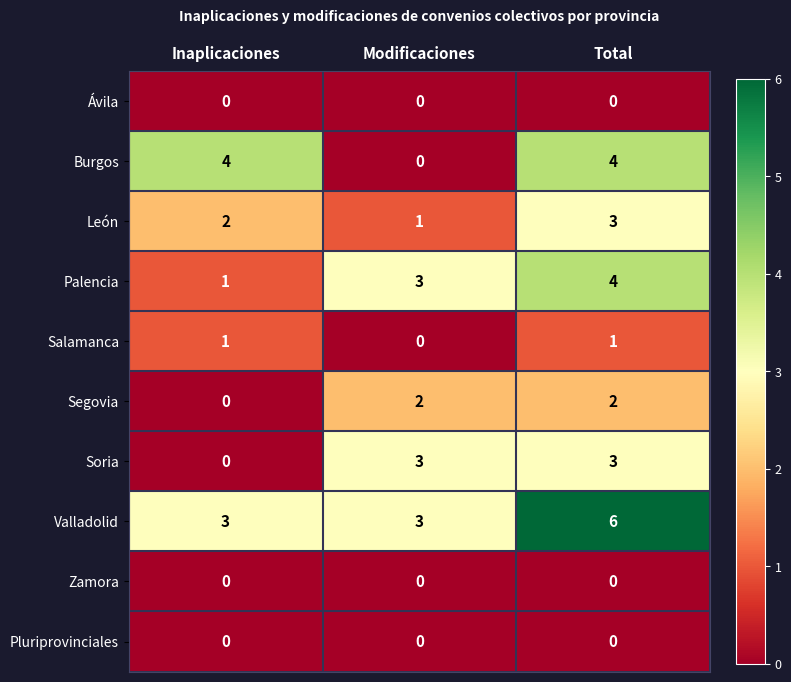

At how many categories does at least one series exceed 2?

3